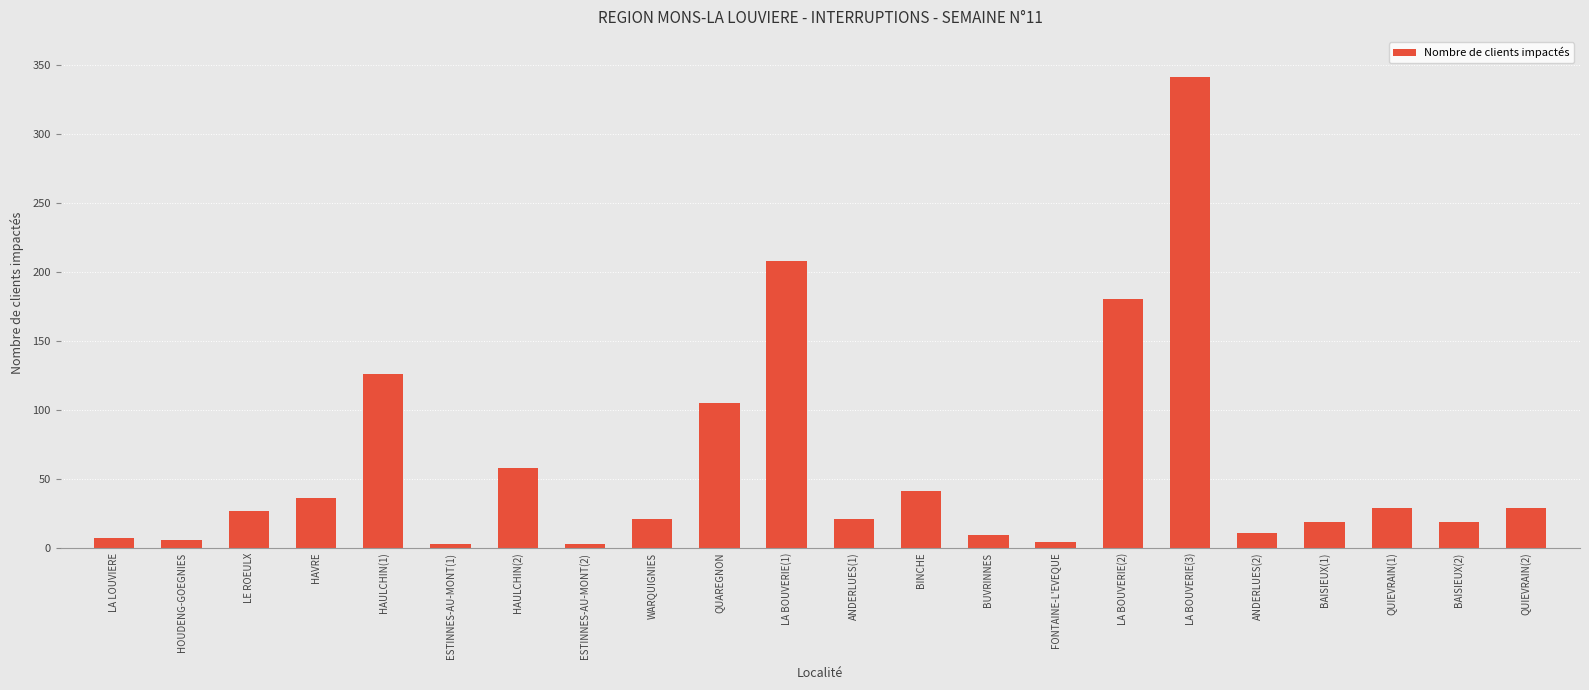

Does the chart contain stacked bars?

No